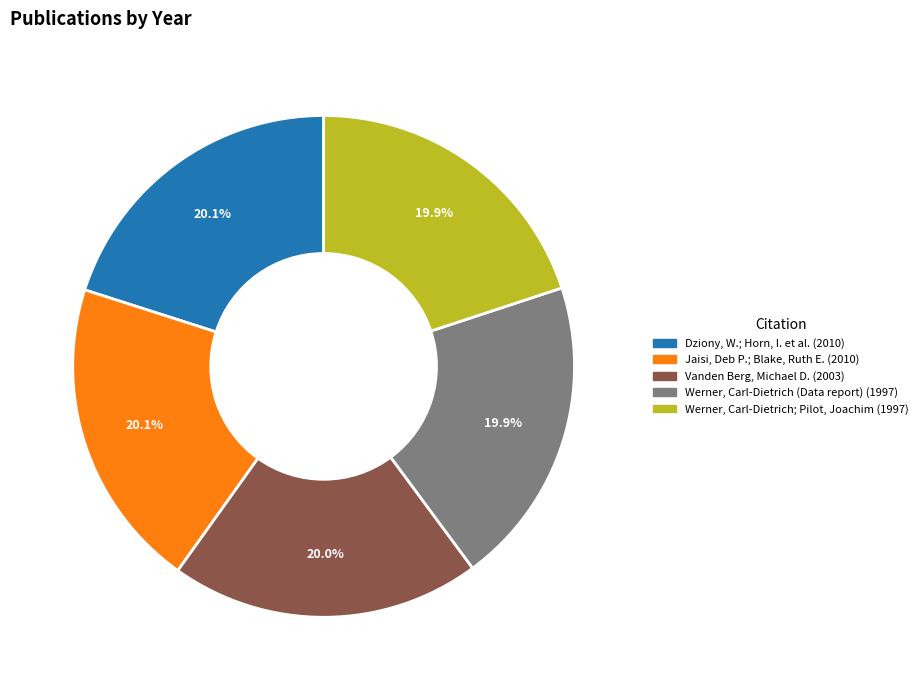

Count the number of slices in the pie.

5